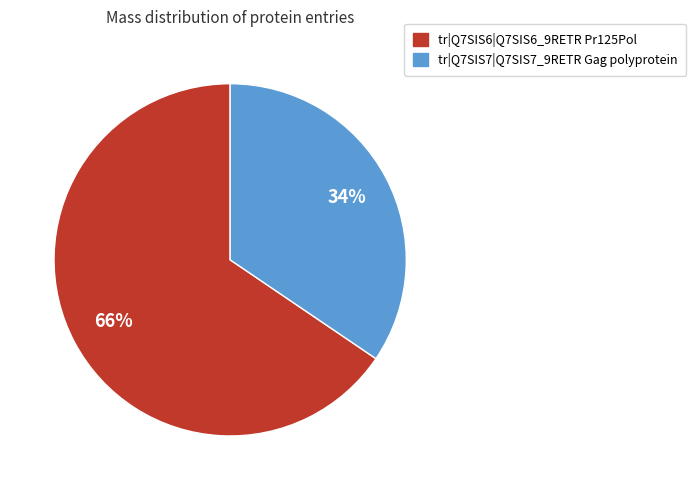

Which category has the biggest portion of the pie?

tr|Q7SIS6|Q7SIS6_9RETR Pr125Pol